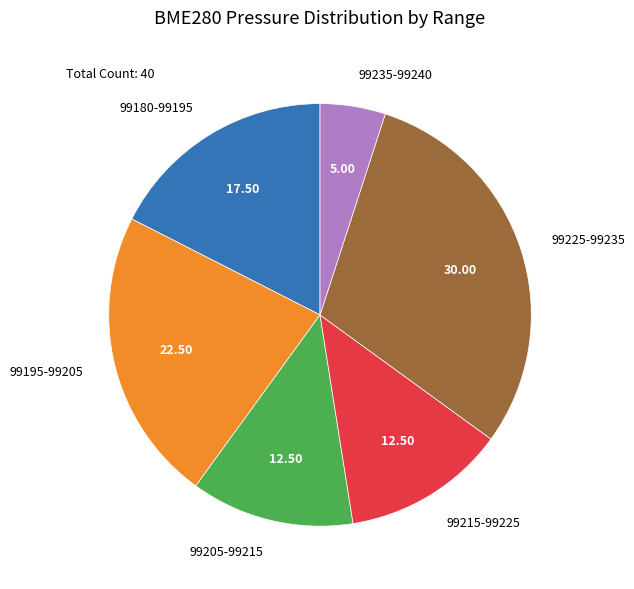

Is there a majority slice in this chart?

No